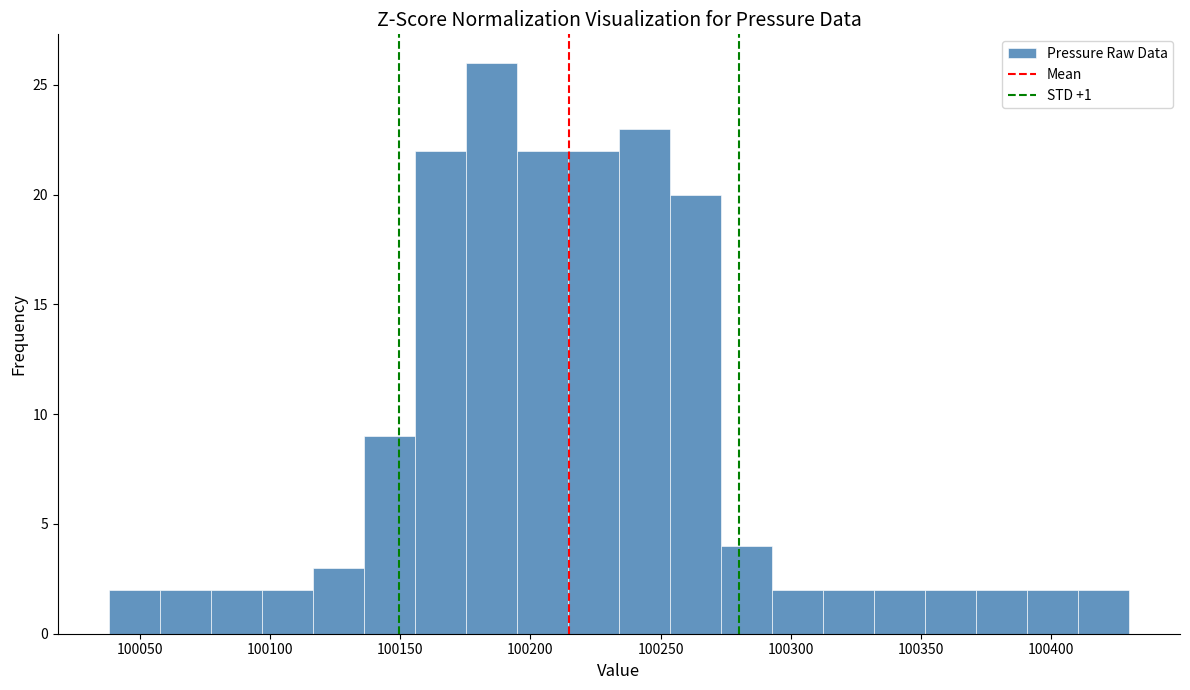

Read against the x-axis, roughly where is the centre of the tallest bar?

100185